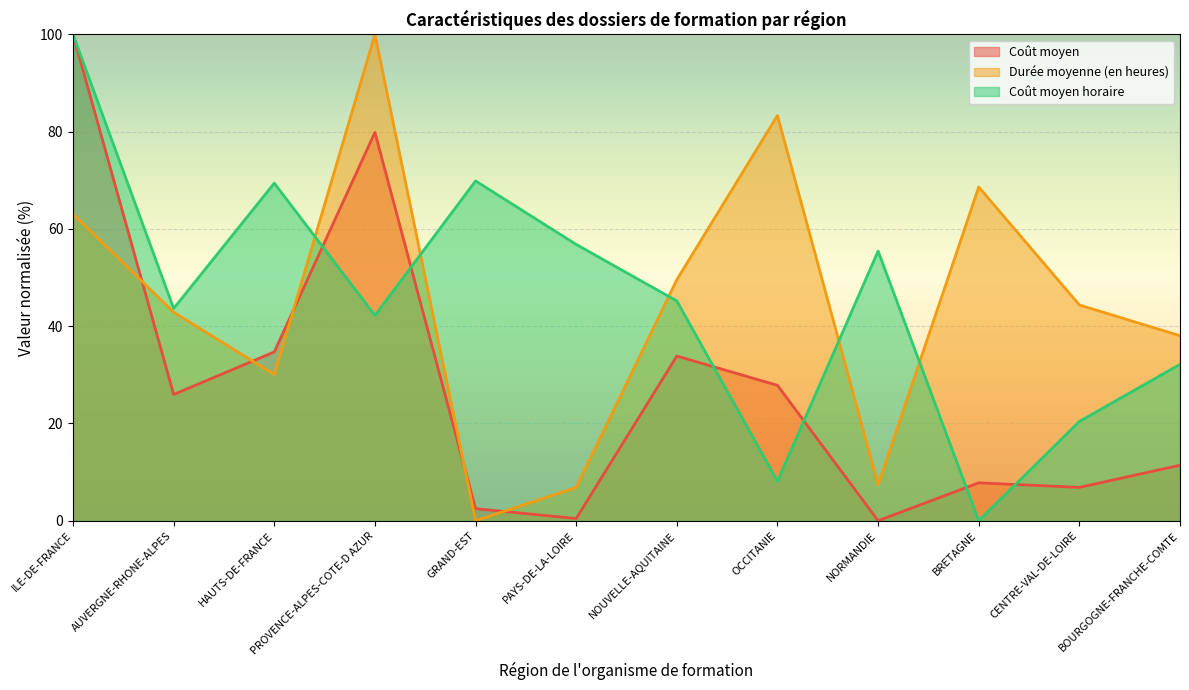

What is the average value of the Coût moyen horaire series?

45.3